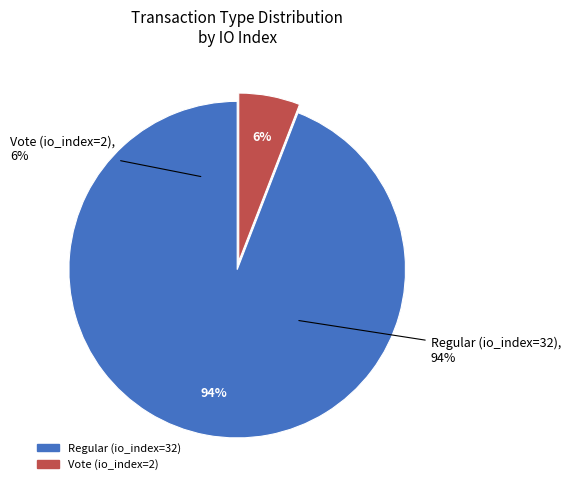

Count the number of slices in the pie.

2